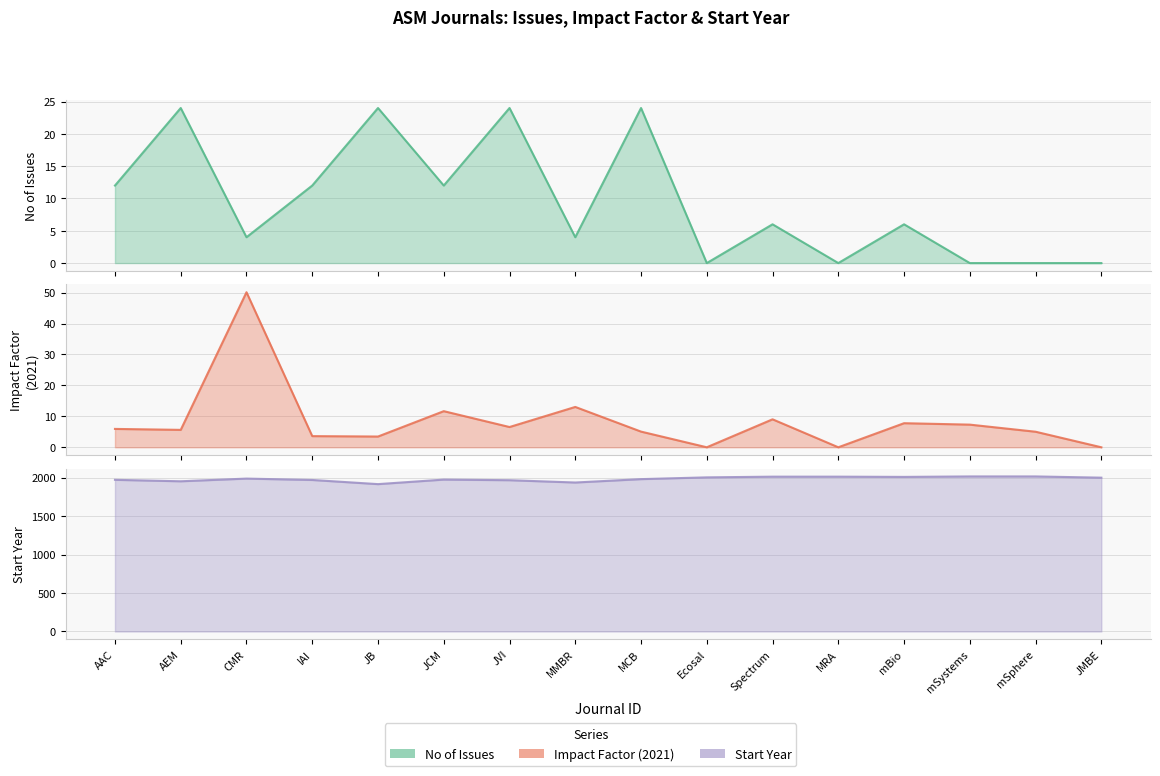

At which category does Start Year (원문정보제공 시작연도) reach its first local peak?

CMR